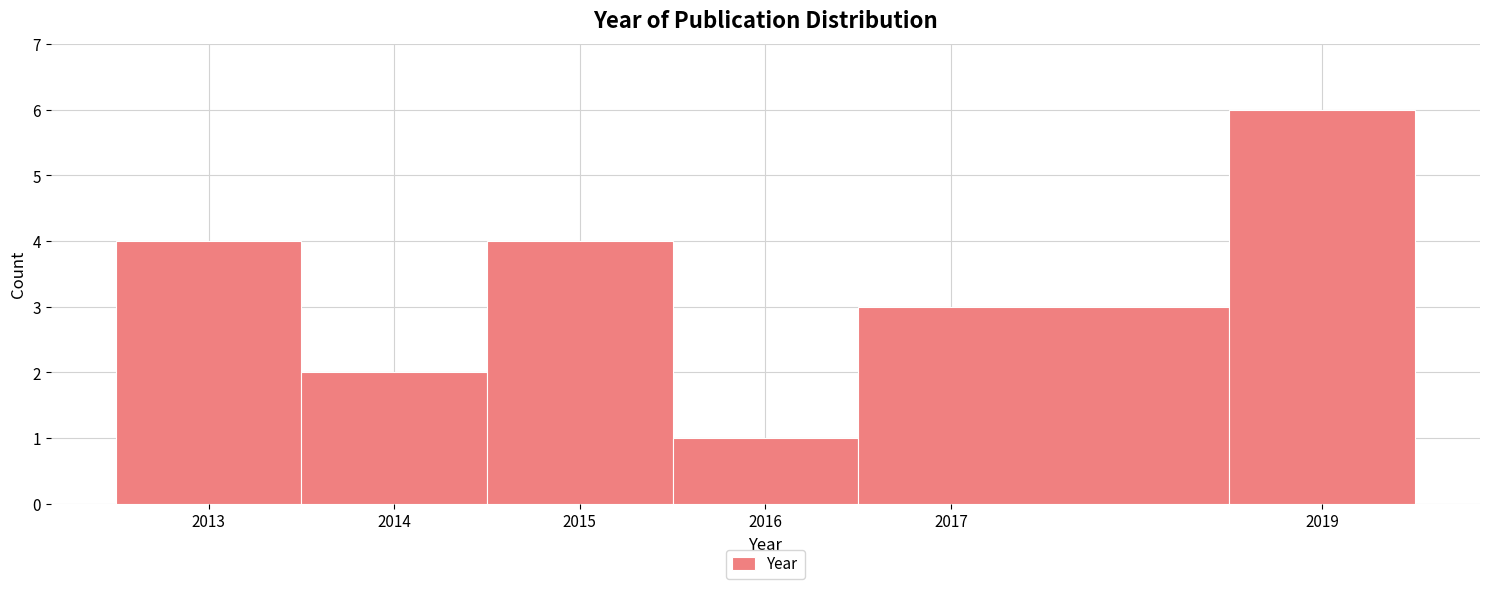

How tall is the bar that spans 2016.5 to 2018.5 on the x-axis? The values are not printed on the chart, so give them approximately, as read against the axis.

3